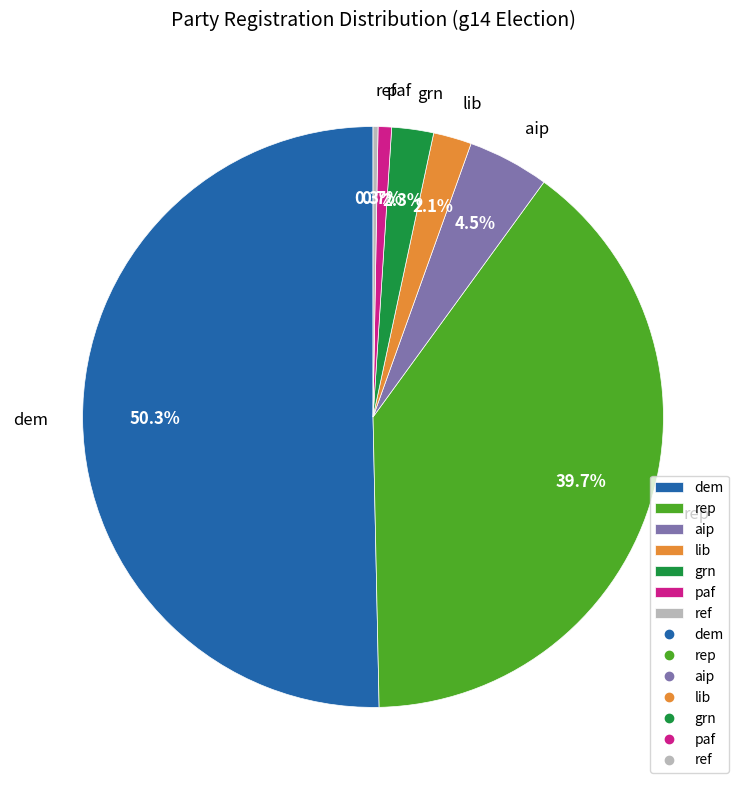

To the nearest percent, what is the difference between the largest and smallest slice percentages?

50%